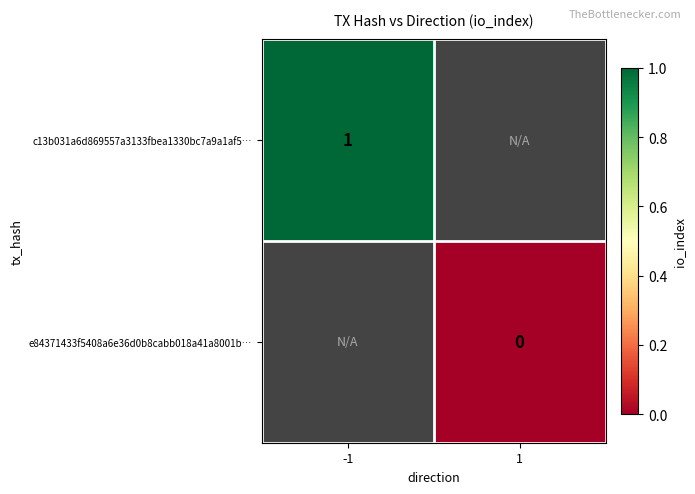

The c13b031a6d869557a3133fbea1330bc7a9a1af5… series shows 1 at -1. True or false?

True